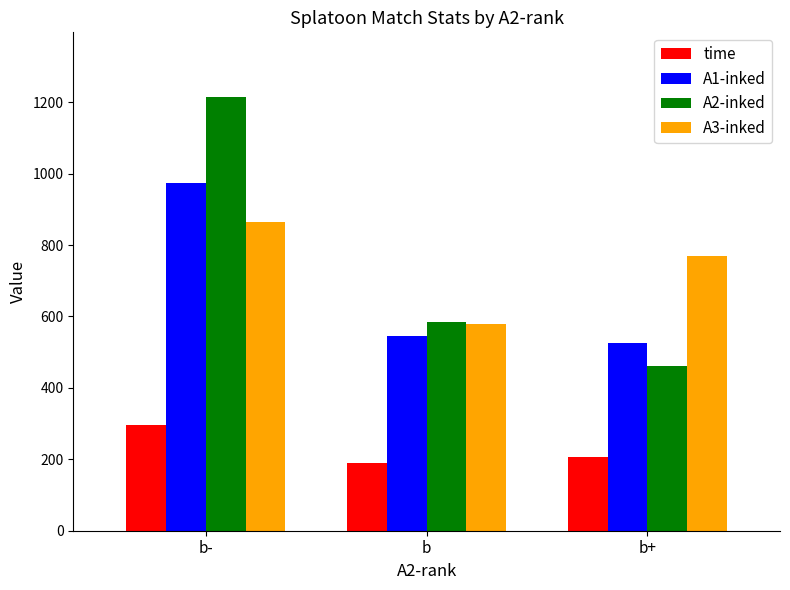

Reading left to right, what are all the values shown in this chart?

time: 295.5	188.7	207.0
A1-inked: 972.5	546.6	526.0
A2-inked: 1213.5	583.6	461.0
A3-inked: 865.5	578.1	769.0